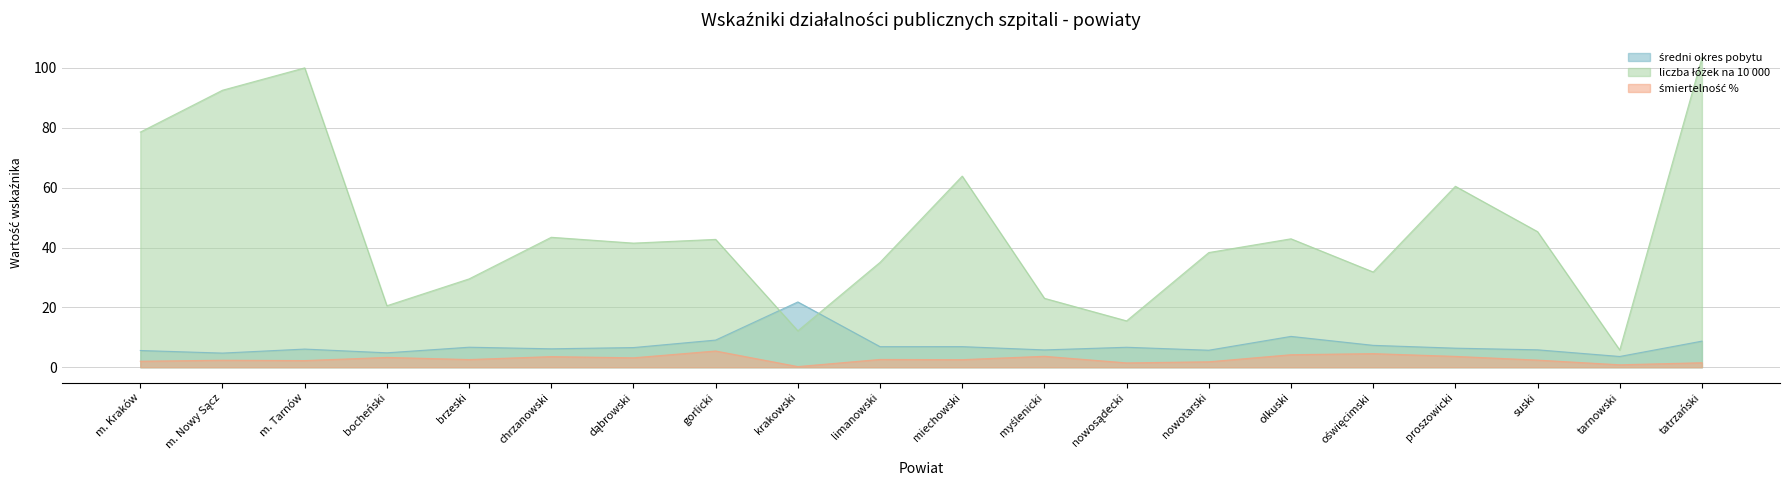

What position from the left is olkuski?

15